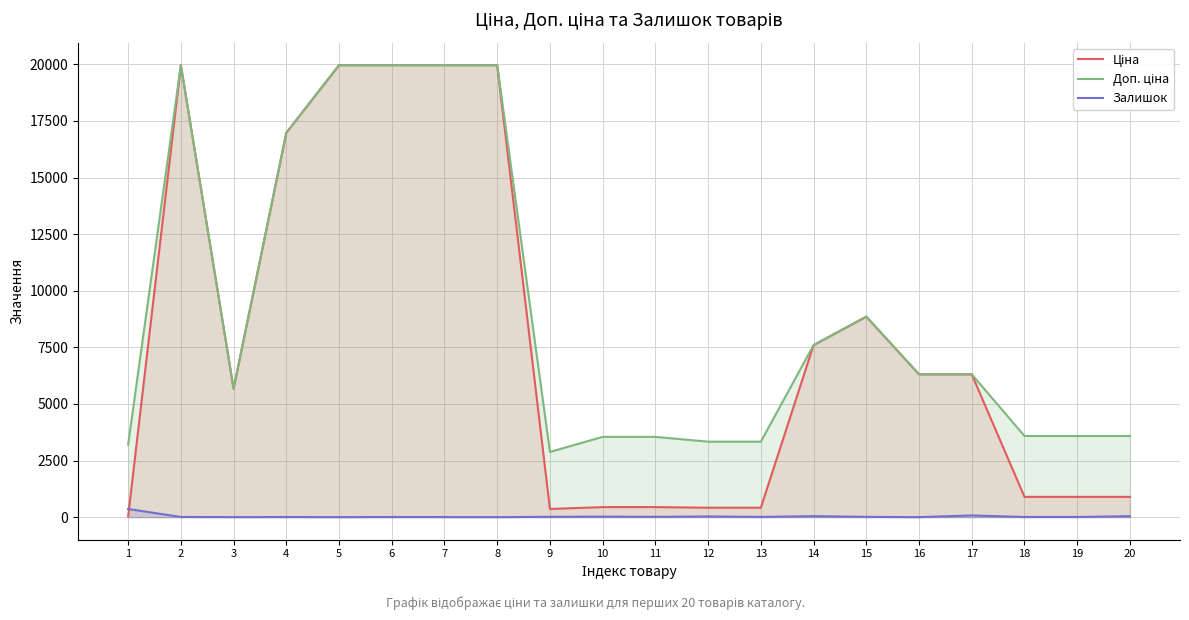

True or false: Ціна and Доп. ціна intersect in this chart.

False